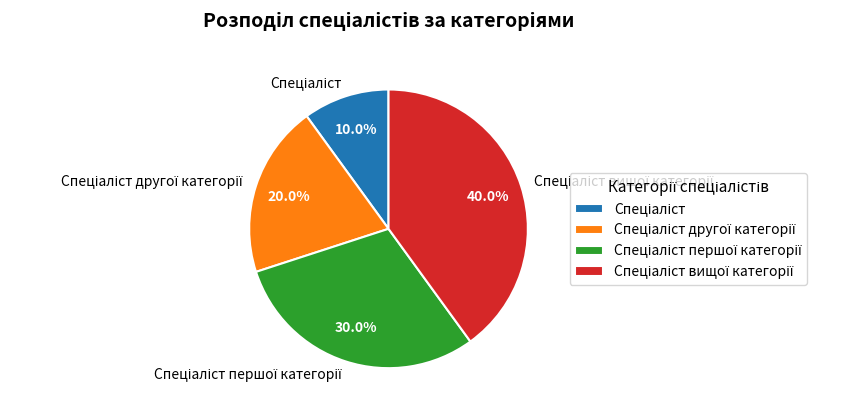

Is there any slice that represents more than half of the pie?

No